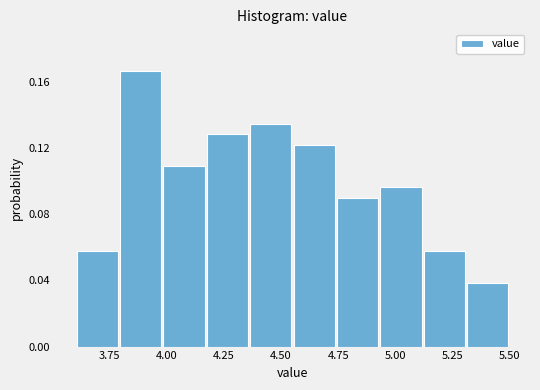

Read against the x-axis, roughly where is the centre of the tallest bar?

3.90